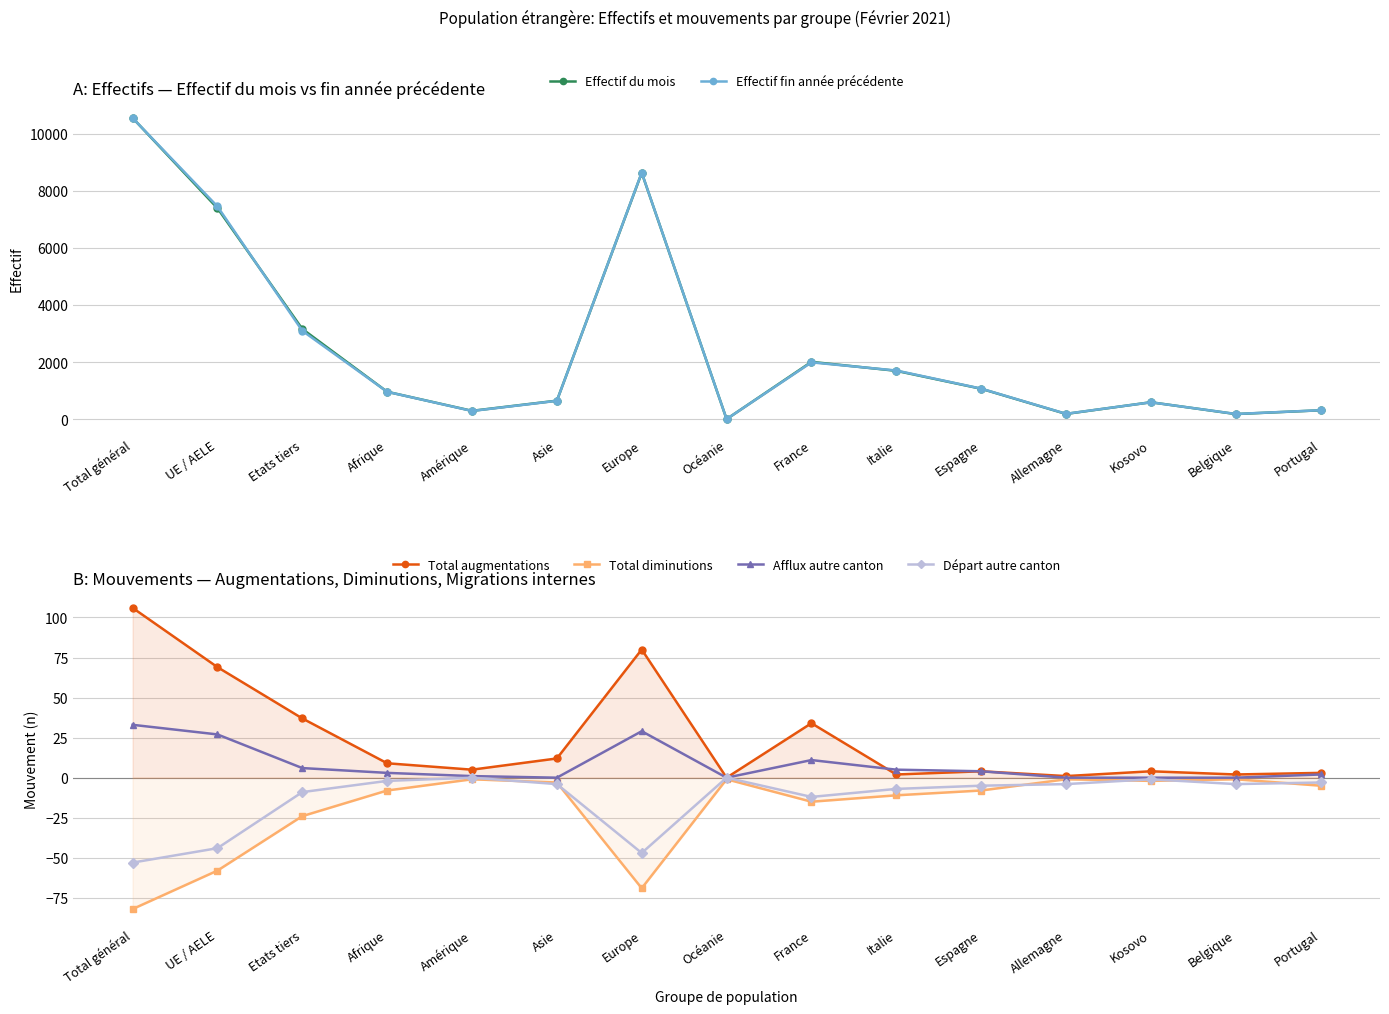

What is the value of the Effectif du mois point at the 2nd from the left?

7392